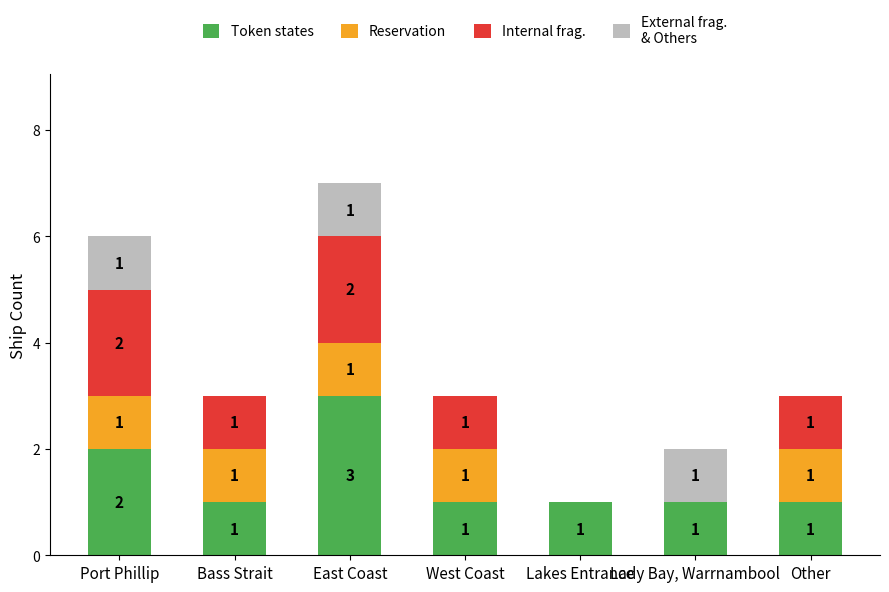

Does the chart contain stacked bars?

Yes